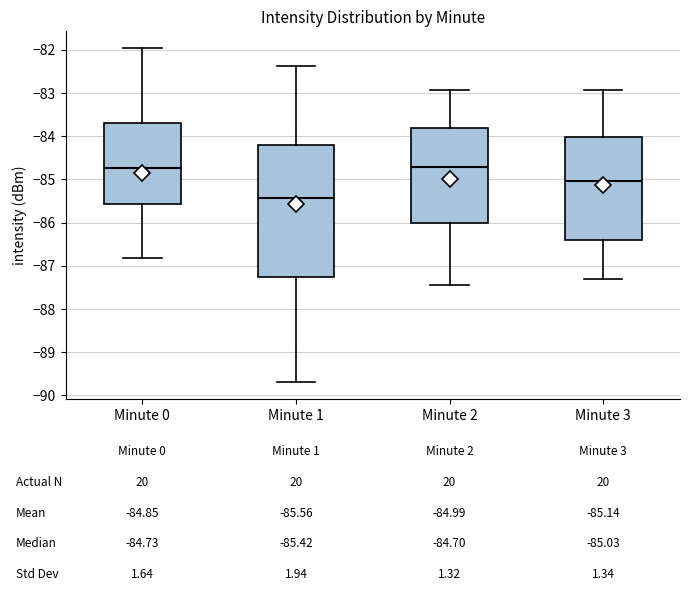

Comparing the boxes themselves (not the whiskers), which one is the tallest?

Minute 1